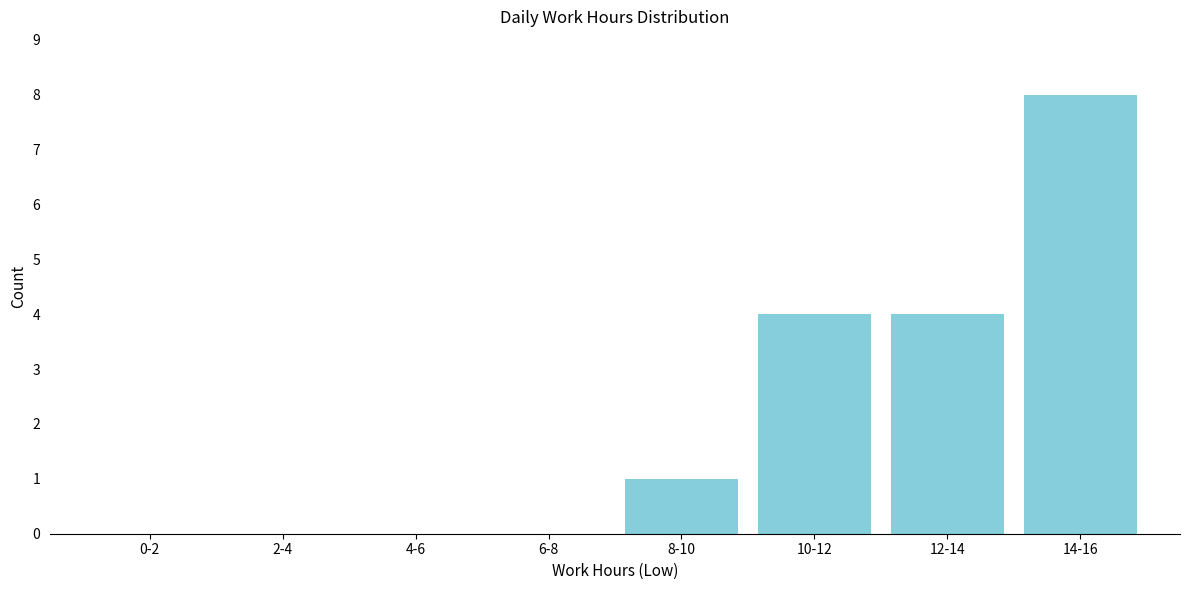

Reading left to right, list all the values displayed in this chart.

0-2=0	2-4=0	4-6=0	6-8=0	8-10=1	10-12=4	12-14=4	14-16=8